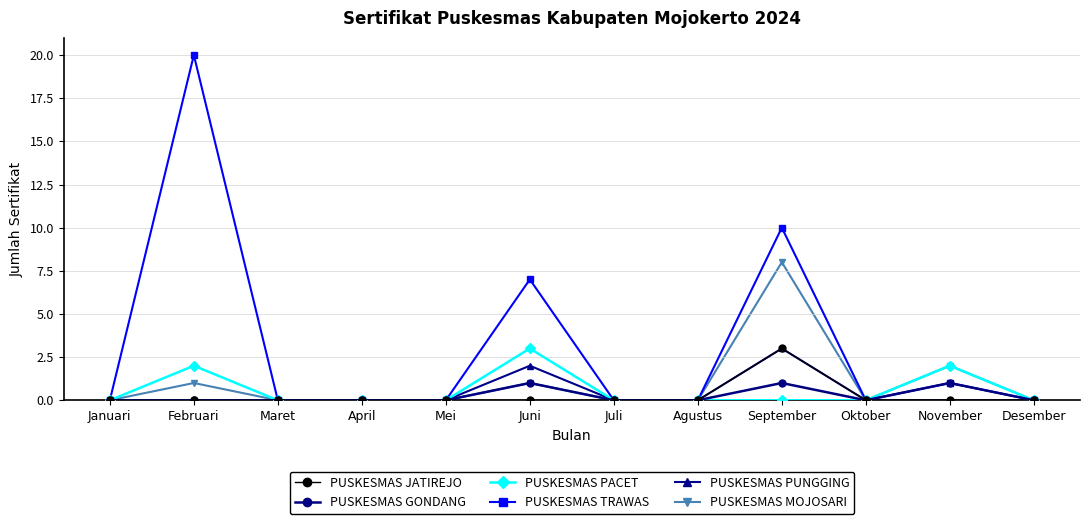

Count the number of categories in the chart.

12